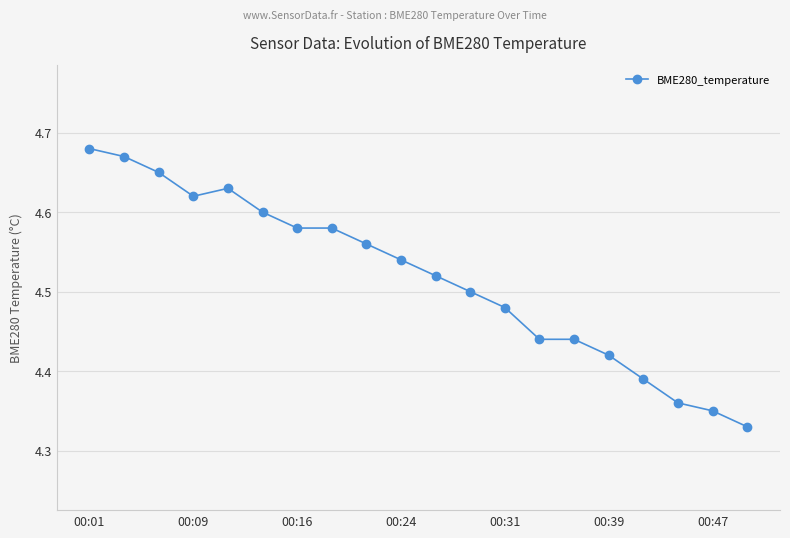

Does the chart display data point markers on the line(s)?

Yes